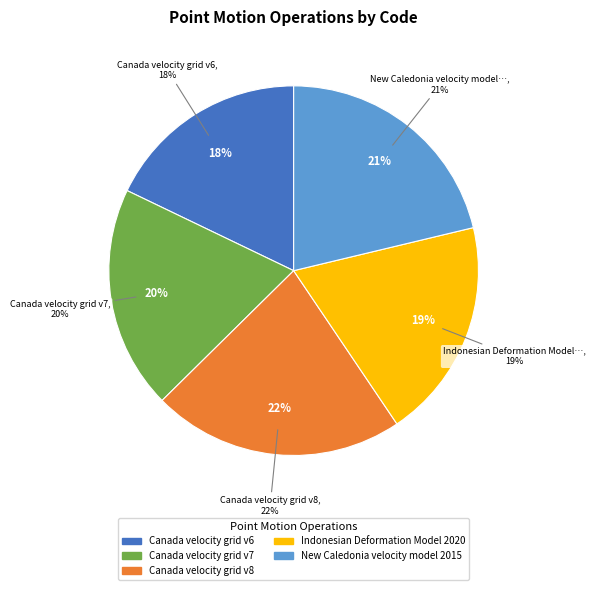

True or false: Indonesian Deformation Model 2020 accounts for 9% of the total.

False